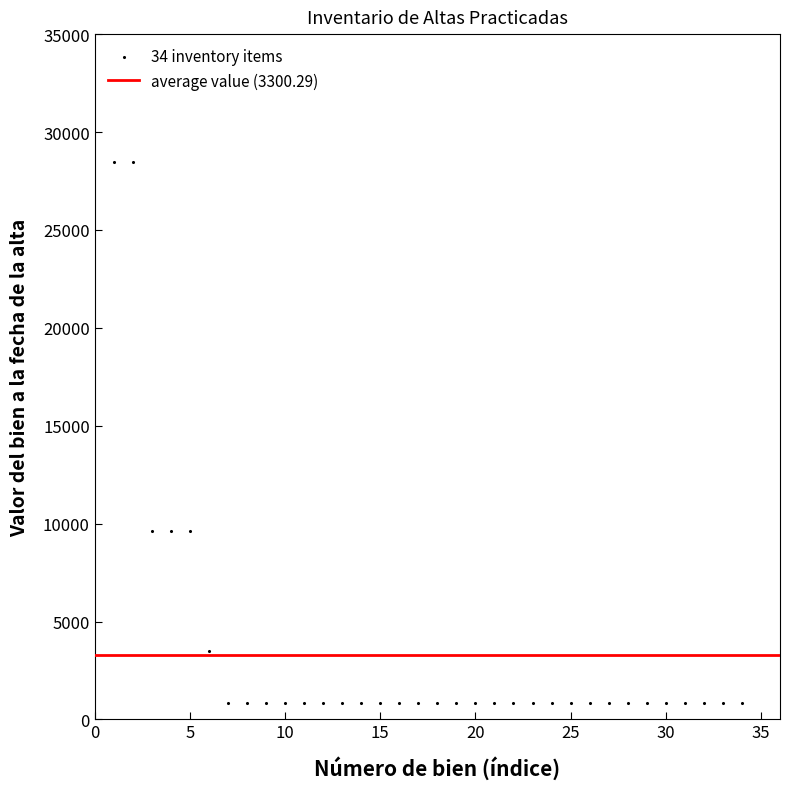

What is the range of X values (max minus min)?

33.0